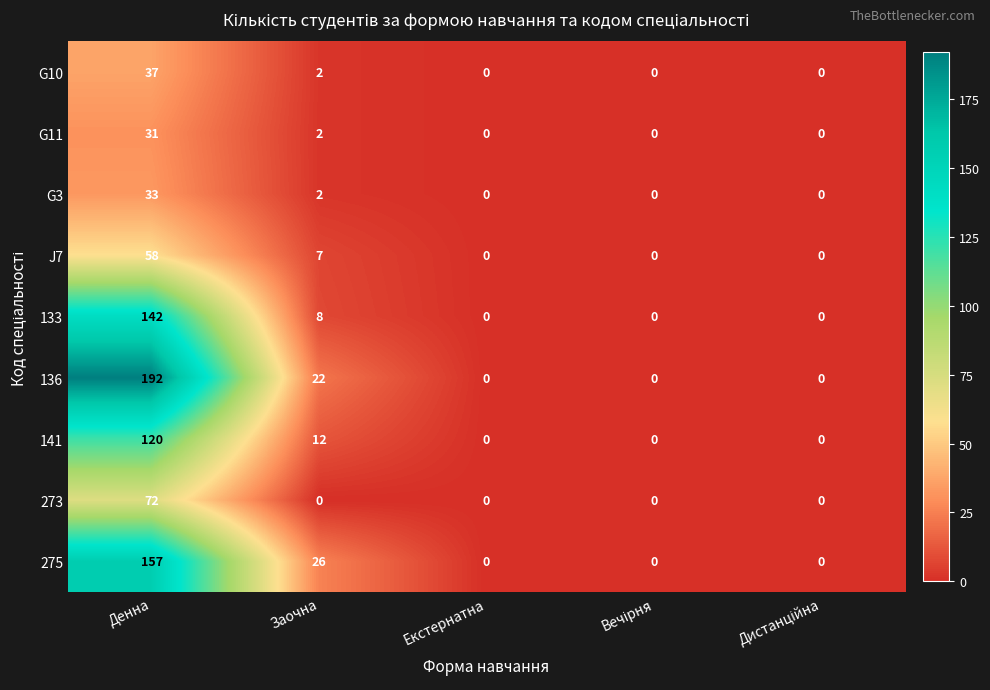

At which category is the sum across all series the highest?

Денна